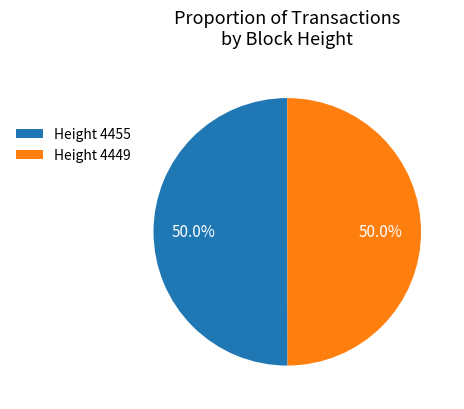

How many slices are in this pie chart?

2